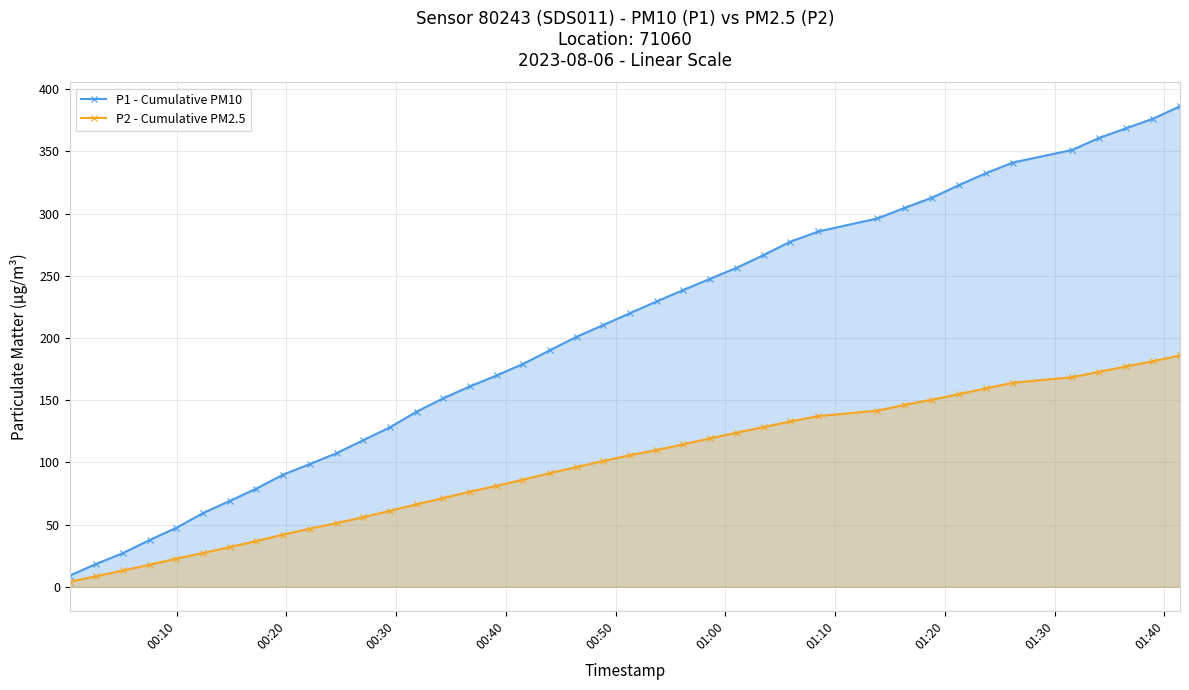

What is the maximum value for P2 - Cumulative PM2.5?

186.0